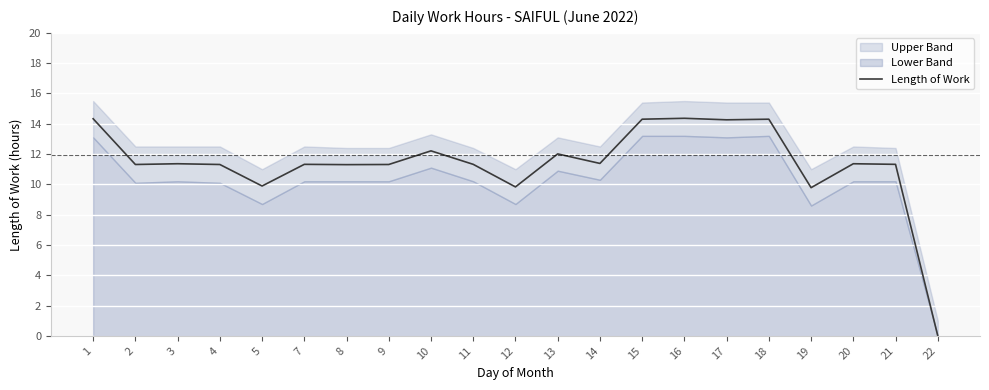

Which category has the lowest value across all series?

22